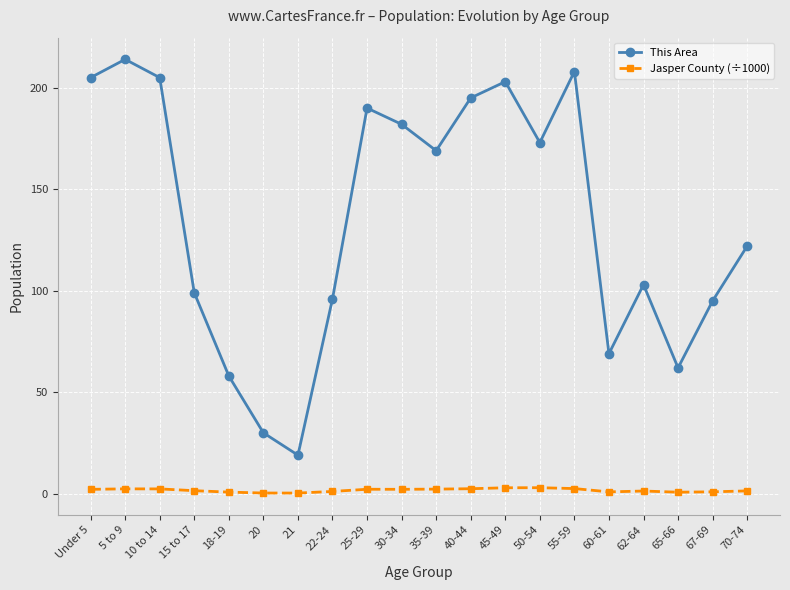

Which series changed the most between 15 to 17 and 35-39?

This Area